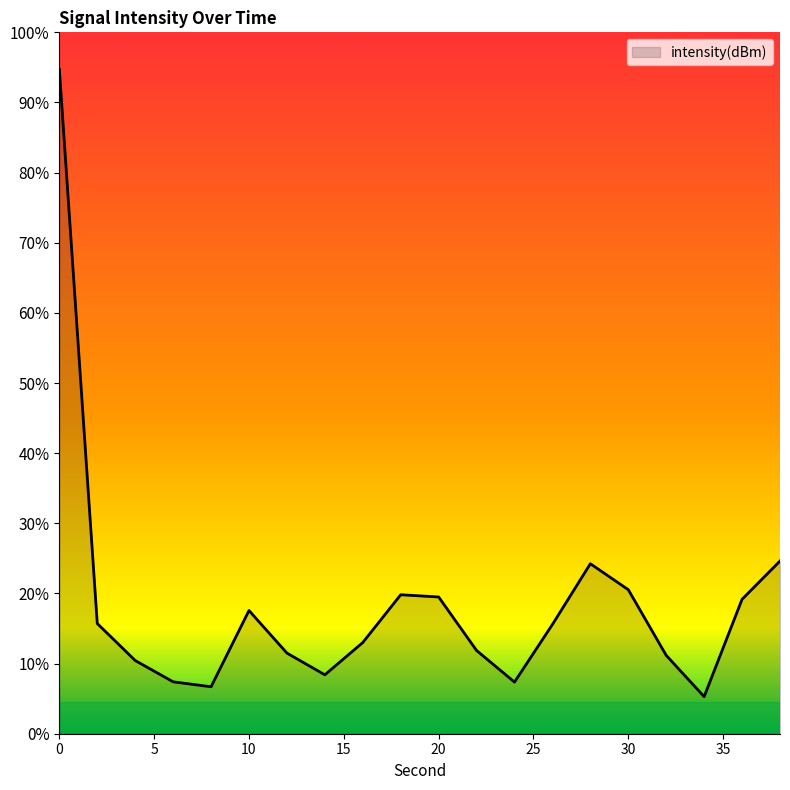

The value at 12 is -55.9. True or false?

False